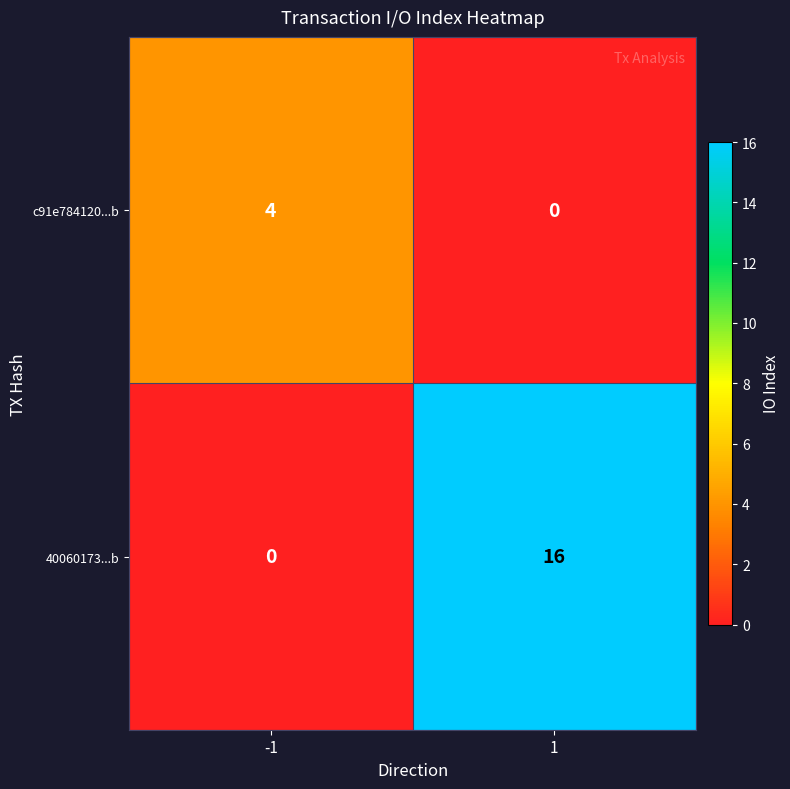

What is the approximate value of c91e784120...b at -1?

4